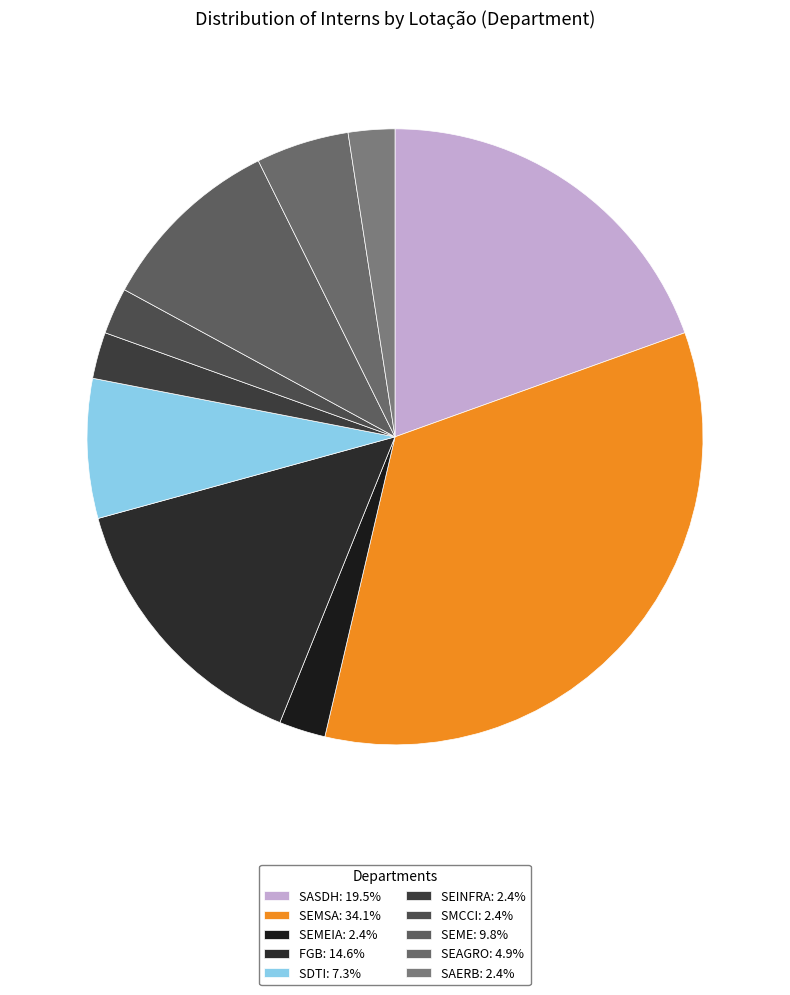

Rank the categories by value from lowest to highest.

SEMEIA, SEINFRA, SMCCI, SAERB, SEAGRO, SDTI, SEME, FGB, SASDH, SEMSA